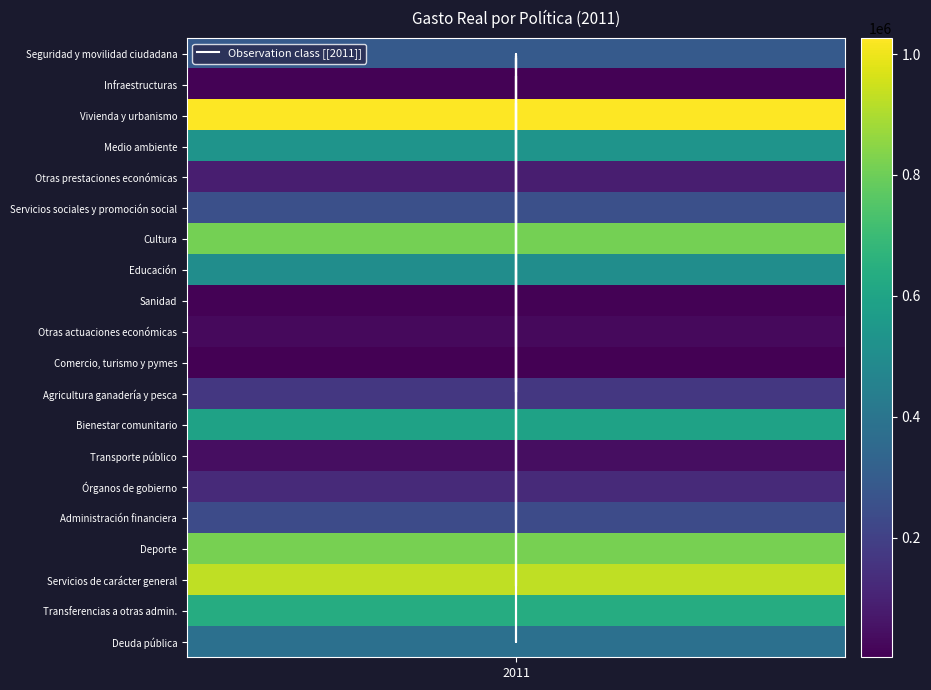

Reading left to right, list all the values displayed in this chart.

5.4	0.1	19.0	9.8	1.6	4.6	15.1	9.3	0.1	0.5	0.0	3.1	10.9	0.7	2.3	4.3	15.1	17.2	11.8	7.0